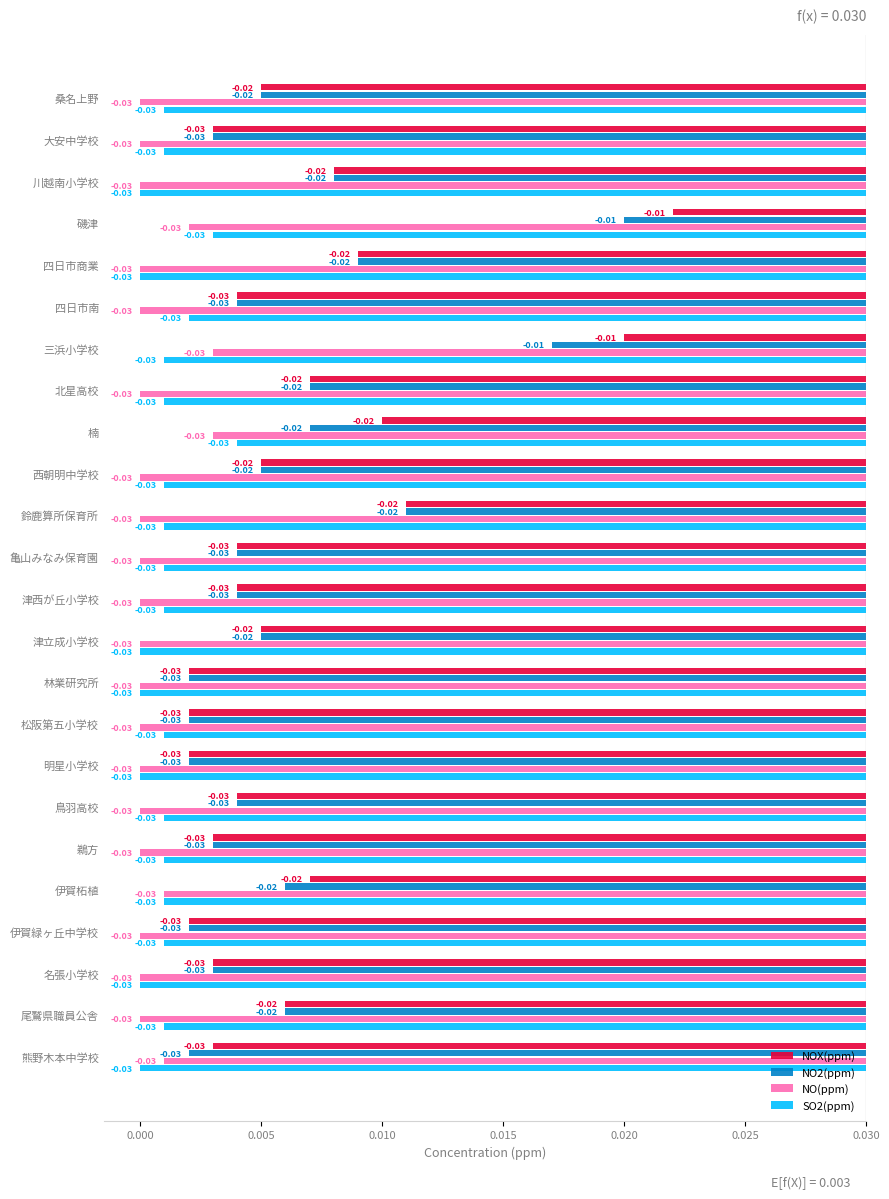

Which series has the largest total across all categories?

NOX(ppm)